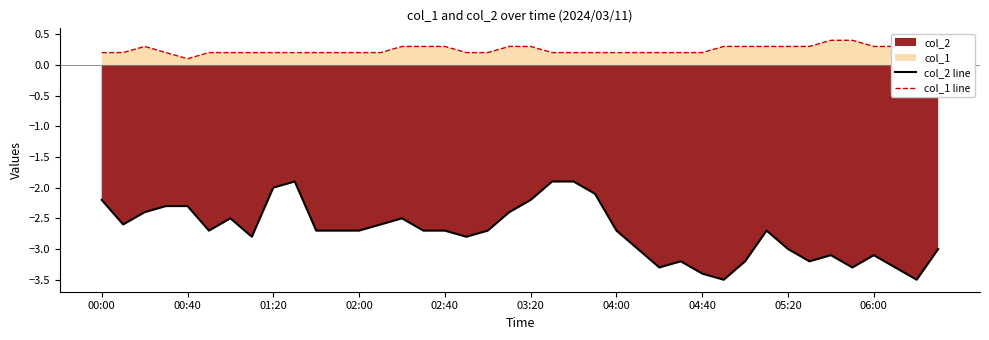

Rank the series by their maximum value, from lowest to highest.

col_2 line, col_1 line